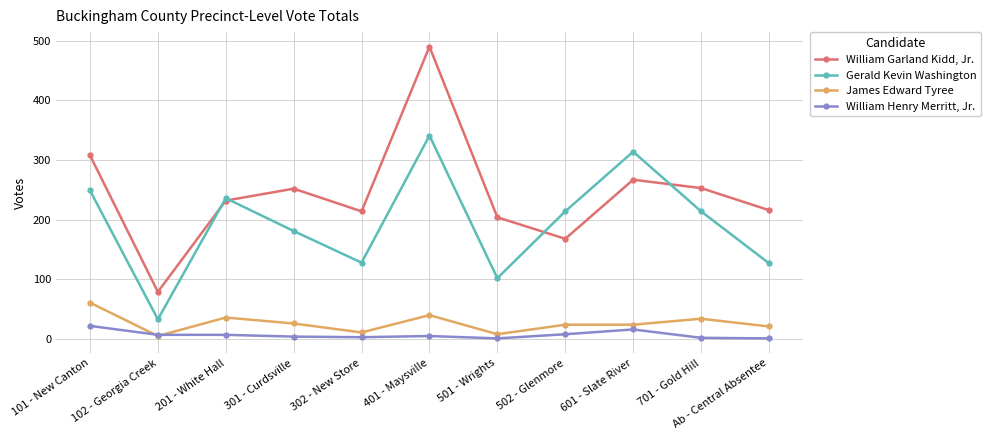

What is the label of the 2nd point from the left?

102 - Georgia Creek